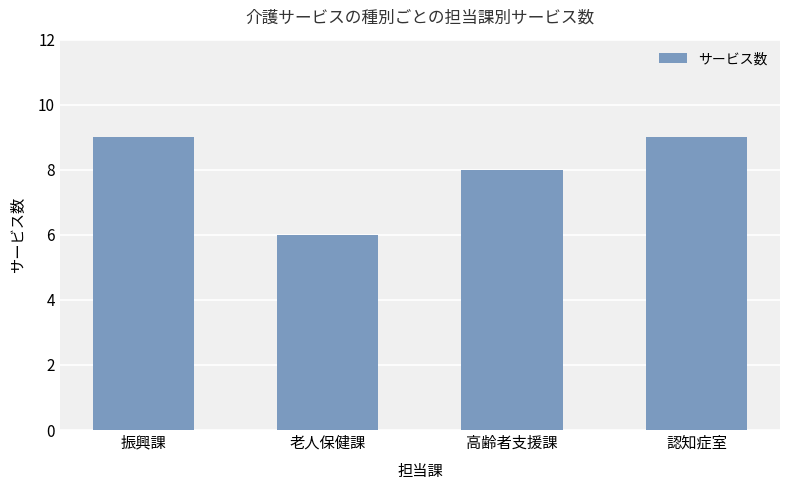

What is the minimum value shown in the chart?

6